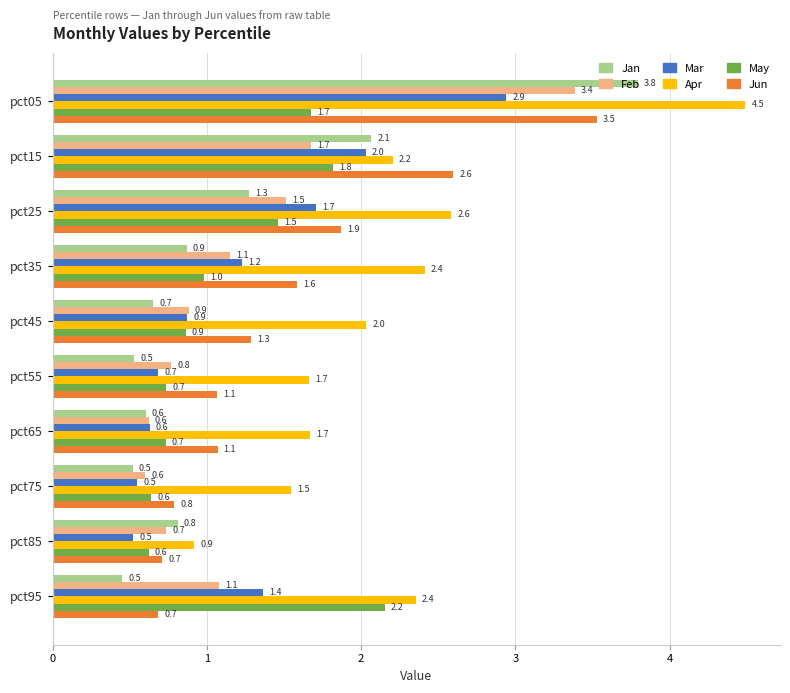

Which series has the largest total across all categories?

Apr